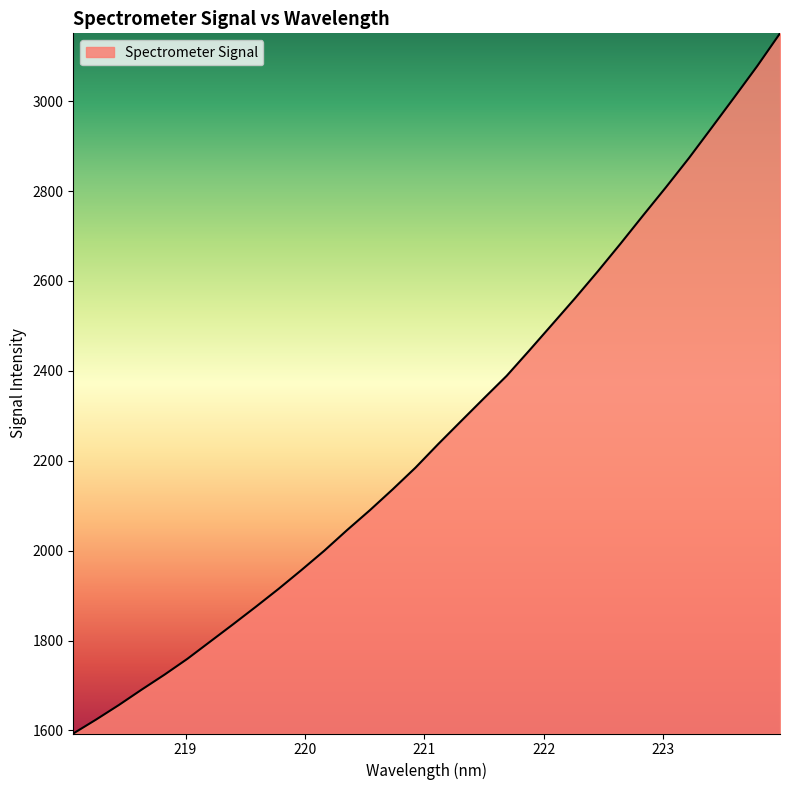

What is the greatest value displayed?

3150.9